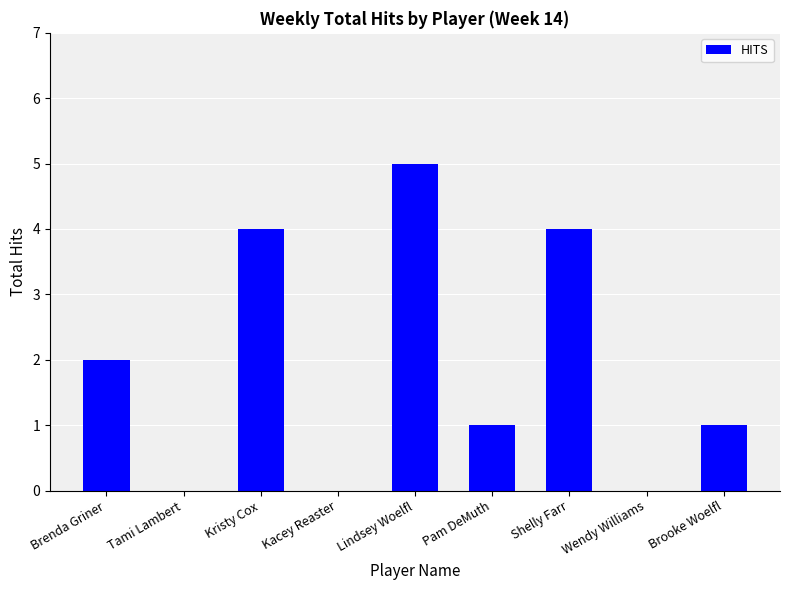

Where does the data first go above 1?

Brenda Griner